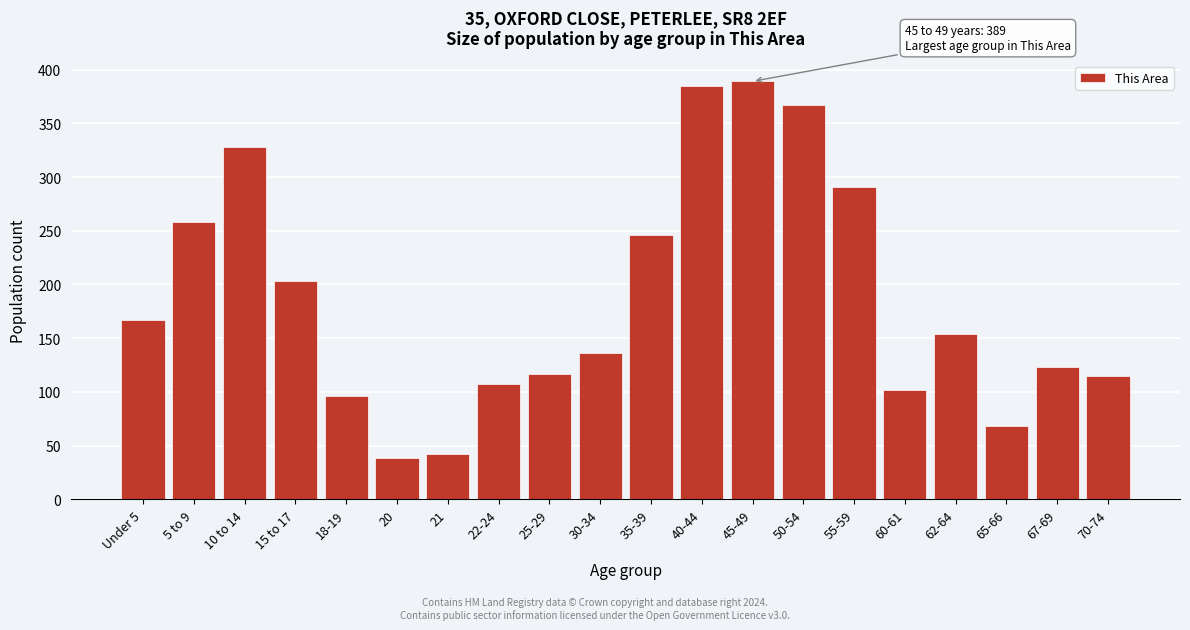

Reading right to left, what are all the values shown in this chart?

70-74=115	67-69=123	65-66=68	62-64=154	60-61=102	55-59=291	50-54=367	45-49=389	40-44=385	35-39=246	30-34=136	25-29=117	22-24=107	21=42	20=39	18-19=96	15 to 17=203	10 to 14=328	5 to 9=258	Under 5=167